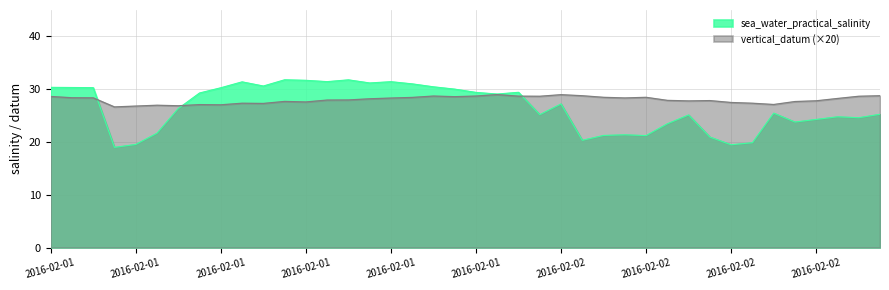

How many times do sea_water_practical_salinity and vertical_datum cross each other?

3